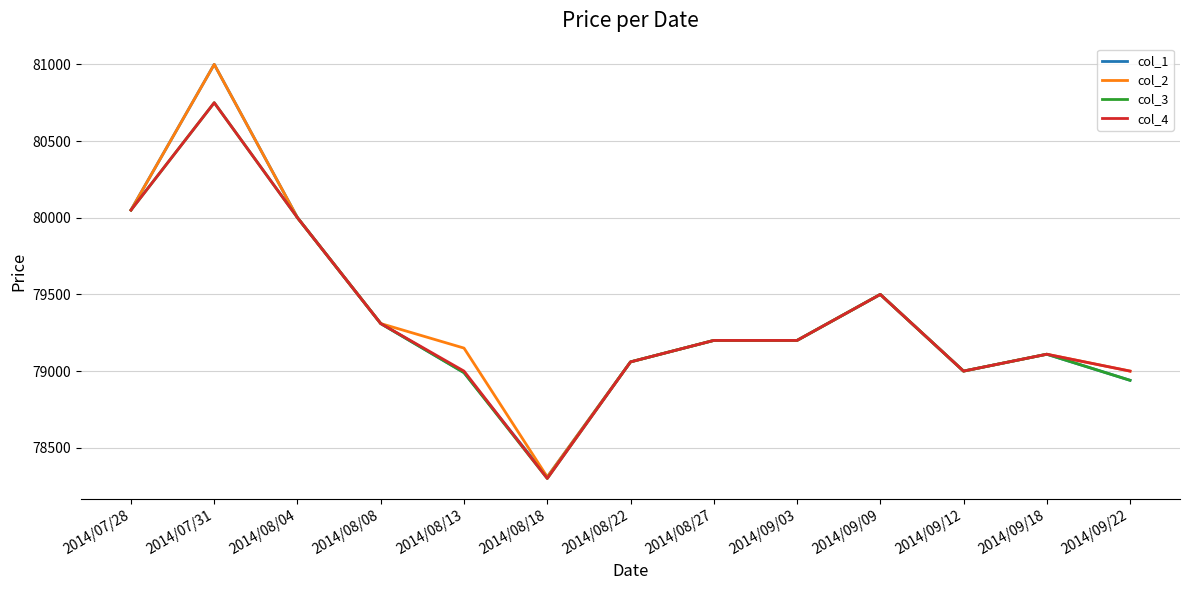

The value of col_4 at 2014/08/08 is 39699. True or false?

False